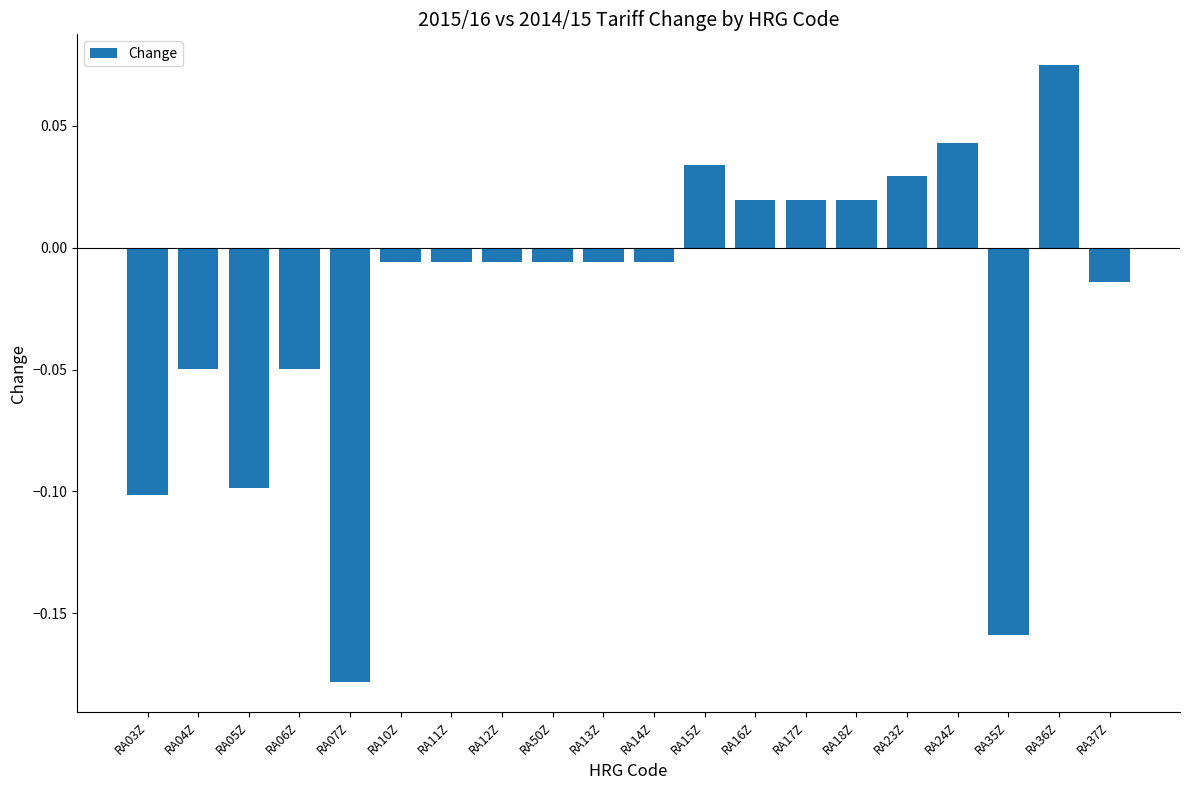

At which label does the data first exceed 0?

RA15Z